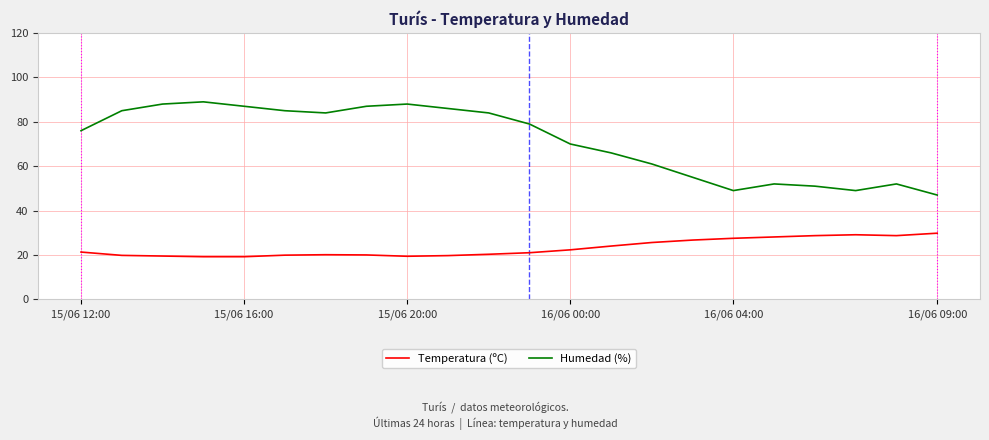

Rank the series by their maximum value, from lowest to highest.

Temperatura (ºC), Humedad (%)